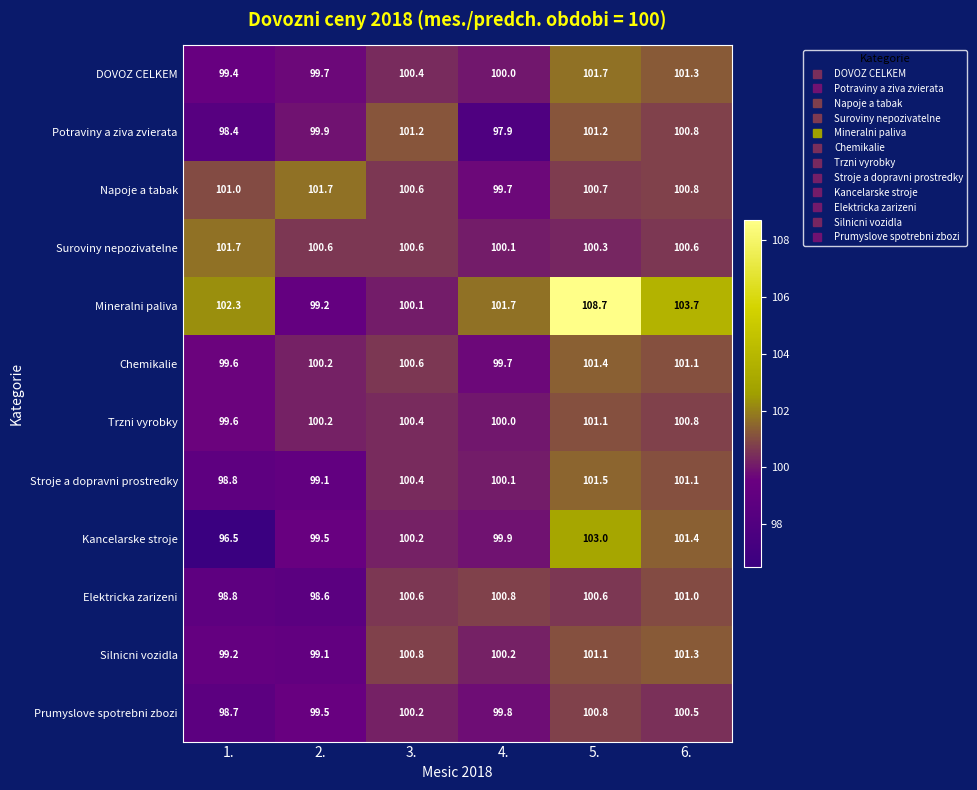

Rank the categories by Napoje a tabak value from lowest to highest.

4., 3., 5., 6., 1., 2.